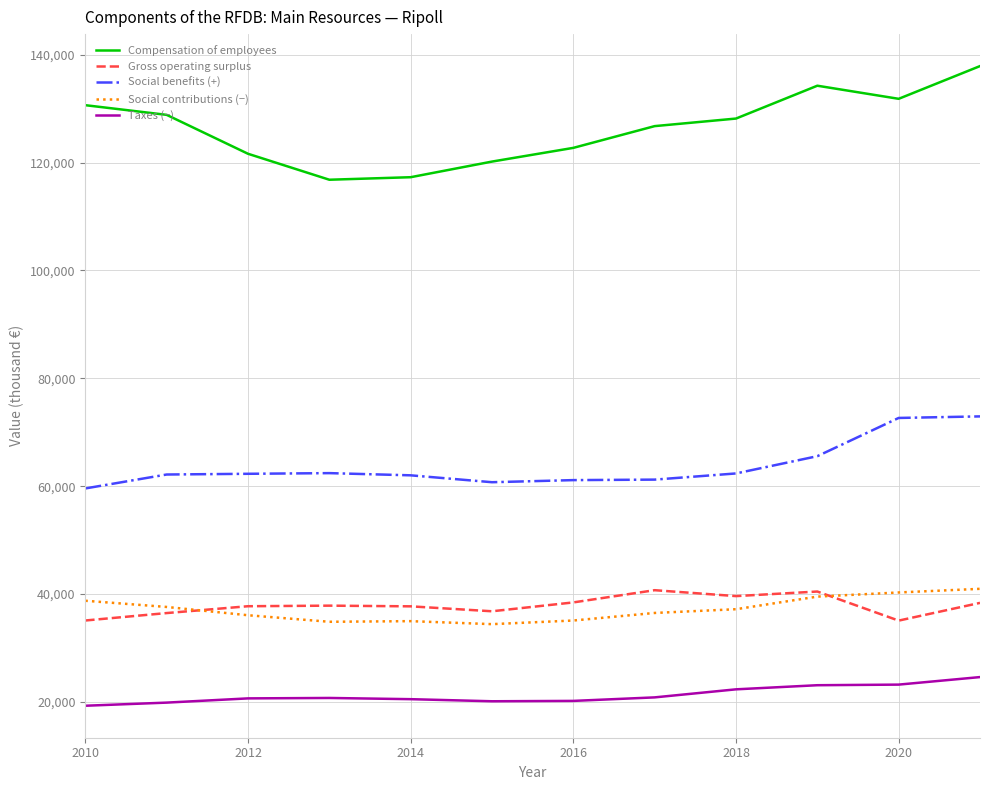

What is the maximum value shown in the chart?

137908